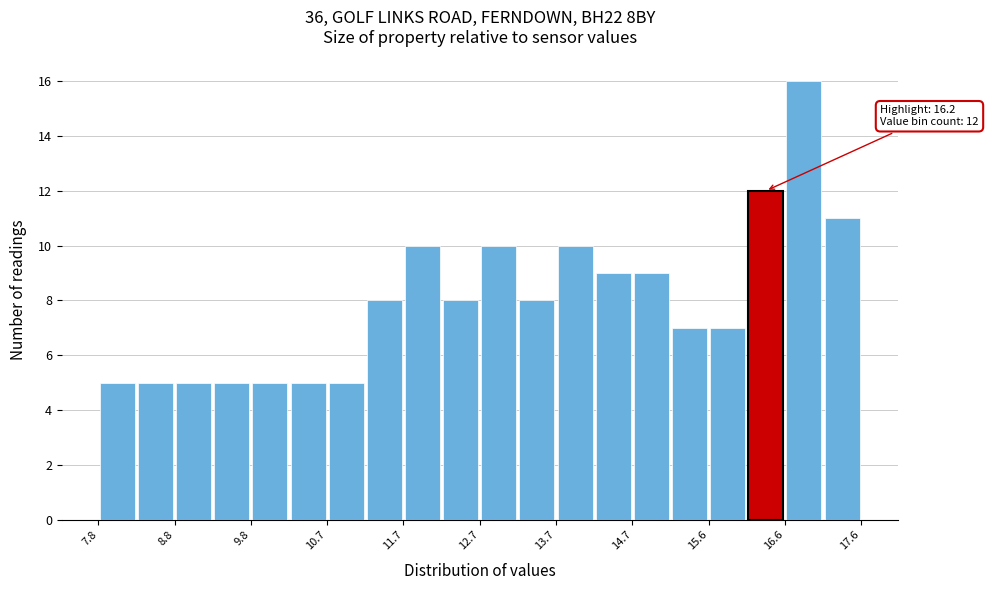

Which range on the x-axis has the tallest bar?

16.62 to 17.11